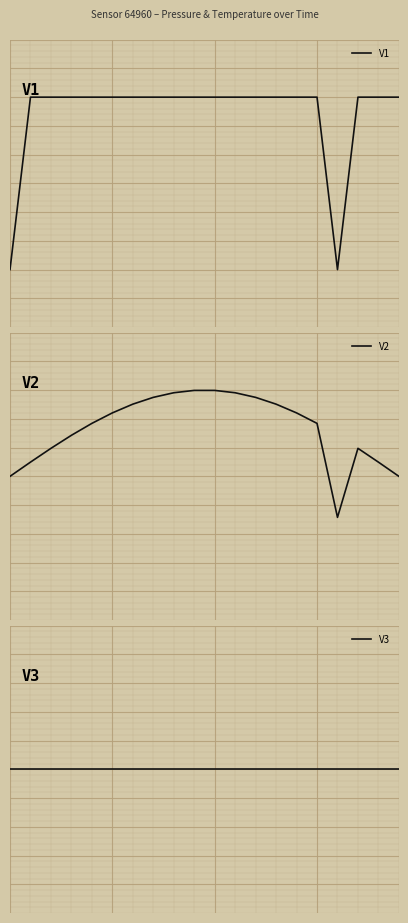

How many times do V3 and V1 cross each other?

3